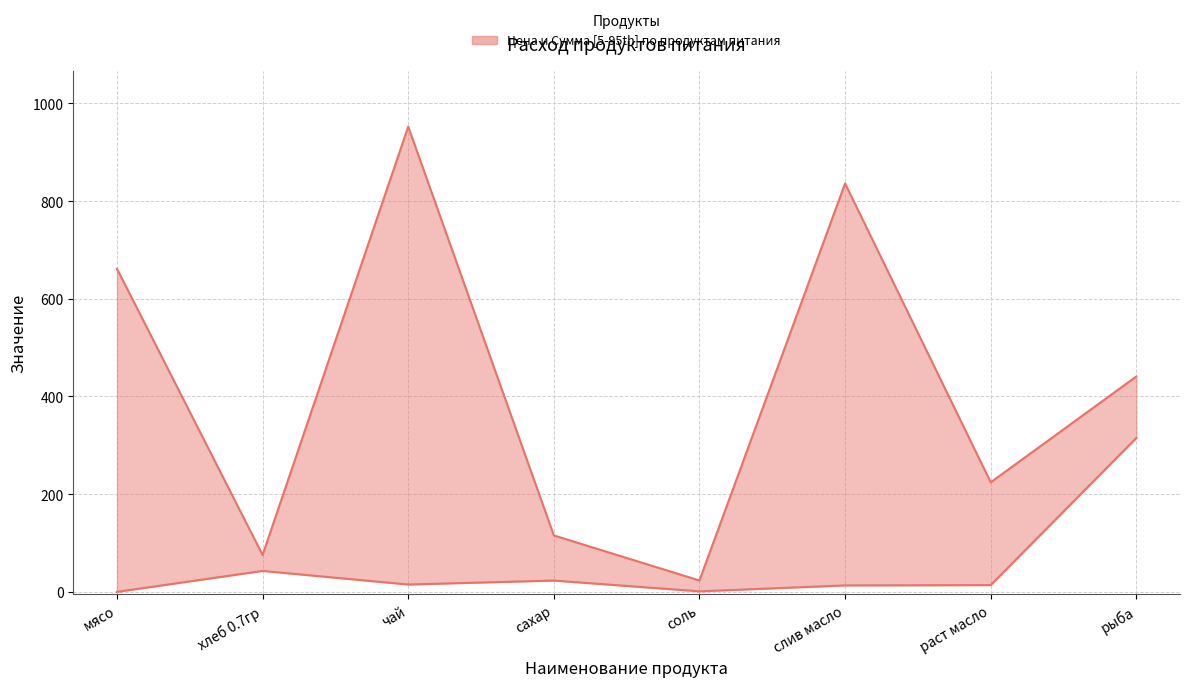

Is the value of Сумма at рыба greater than the value of Цена at рыба?

No